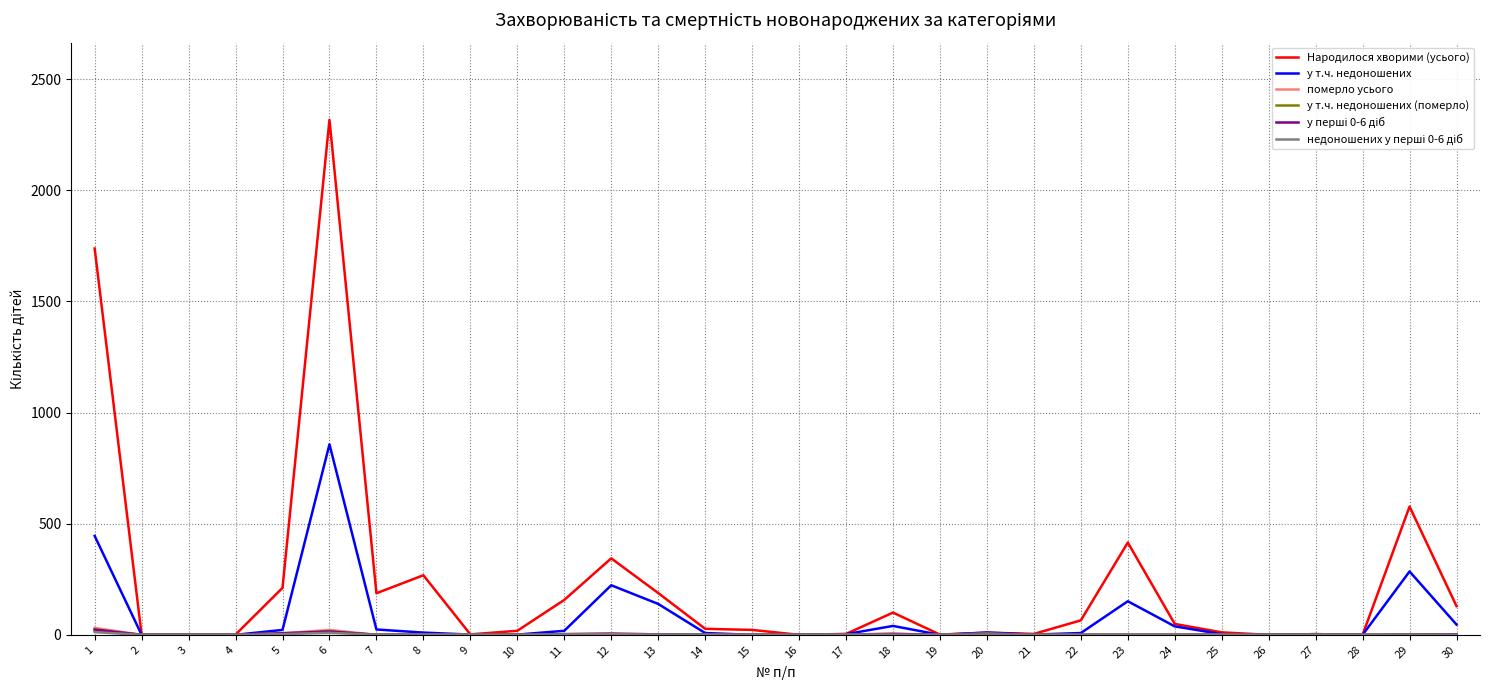

At which category is the sum across all series the highest?

6